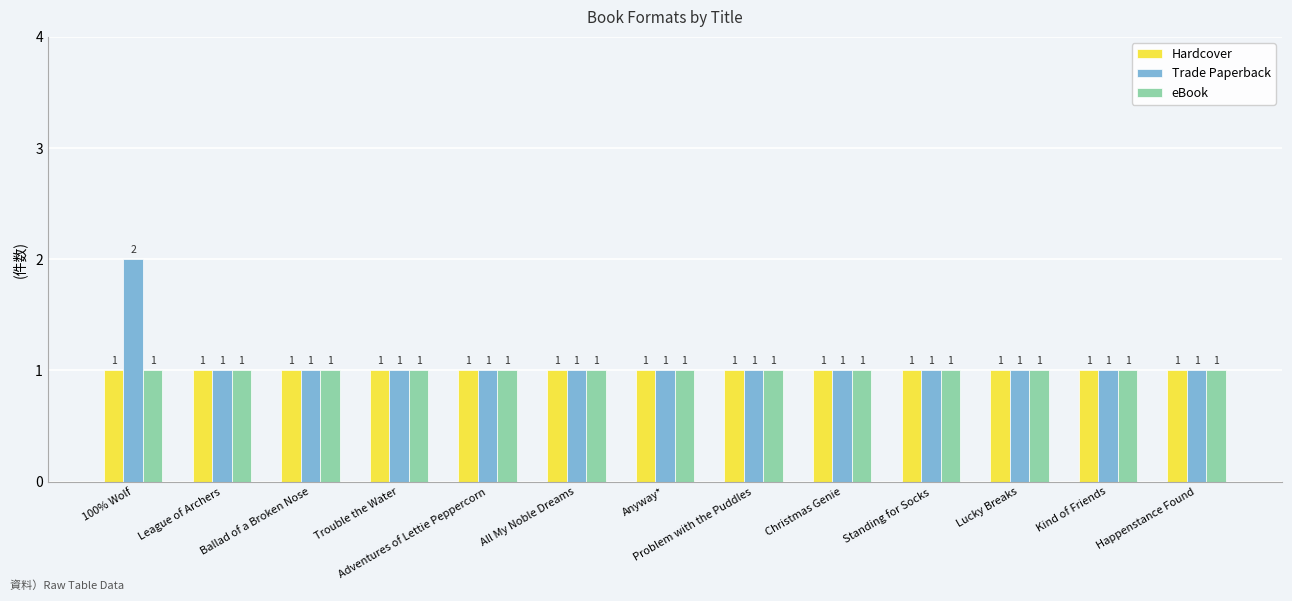

Are the bars horizontal?

No